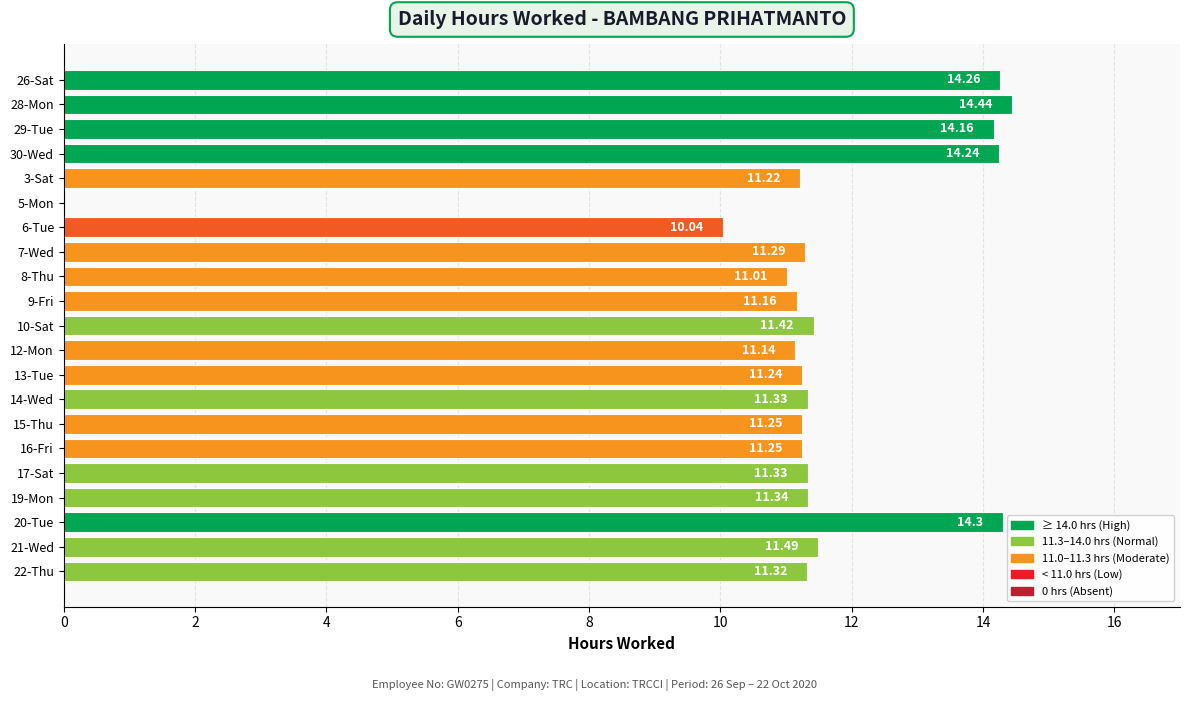

What is the average value?

11.4